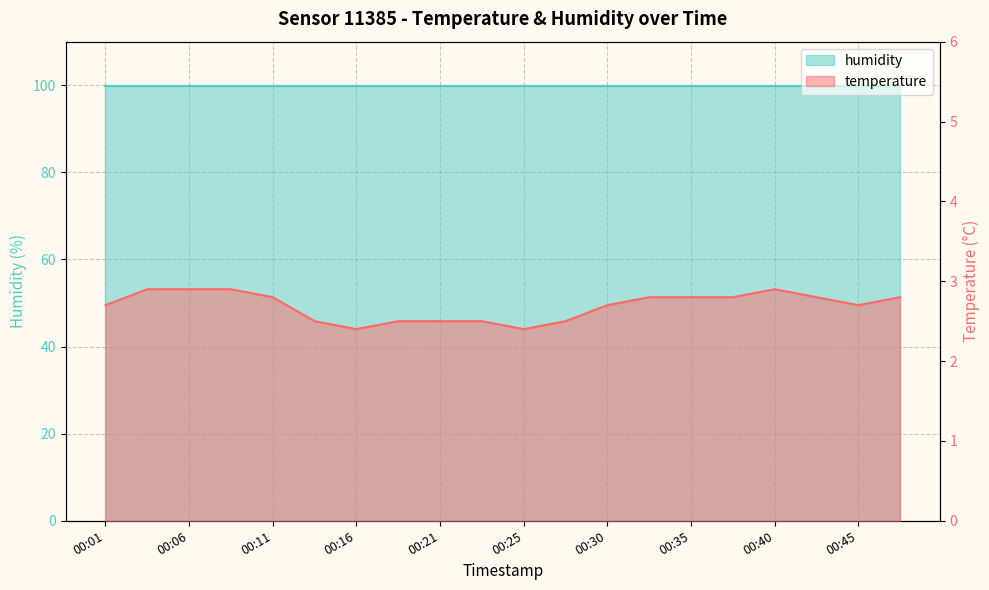

Rank the categories by value from highest to lowest.

00:03, 00:06, 00:08, 00:40, 00:11, 00:33, 00:35, 00:38, 00:43, 00:48, 00:01, 00:30, 00:45, 00:13, 00:18, 00:21, 00:23, 00:28, 00:16, 00:25